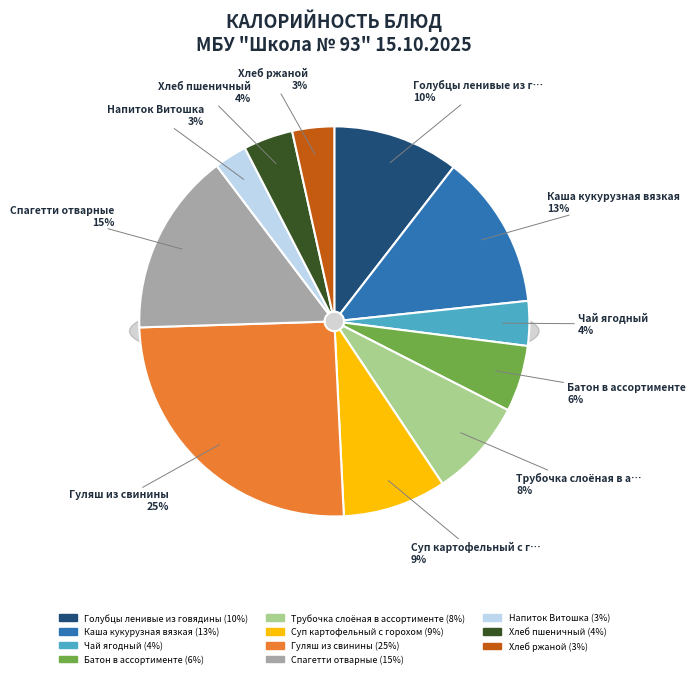

Is the sum of Голубцы ленивые из говядины and Хлеб ржаной greater than half?

No